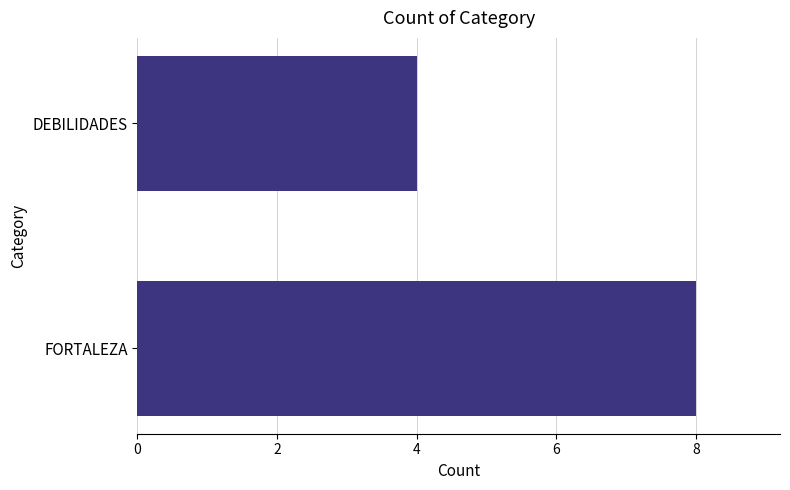

What is the smallest value displayed?

4